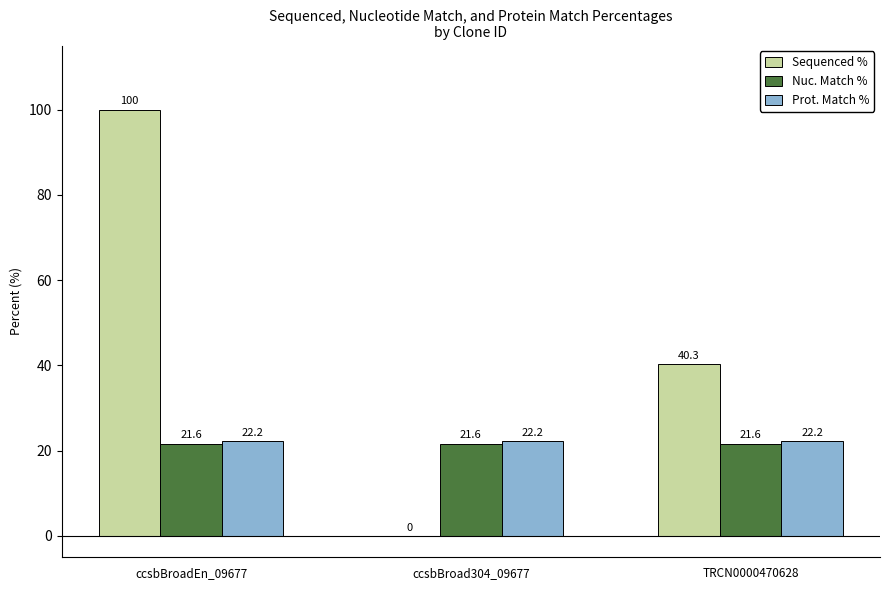

Is the value of Nuc. Match % at ccsbBroad304_09677 greater than the value of Prot. Match % at ccsbBroadEn_09677?

No